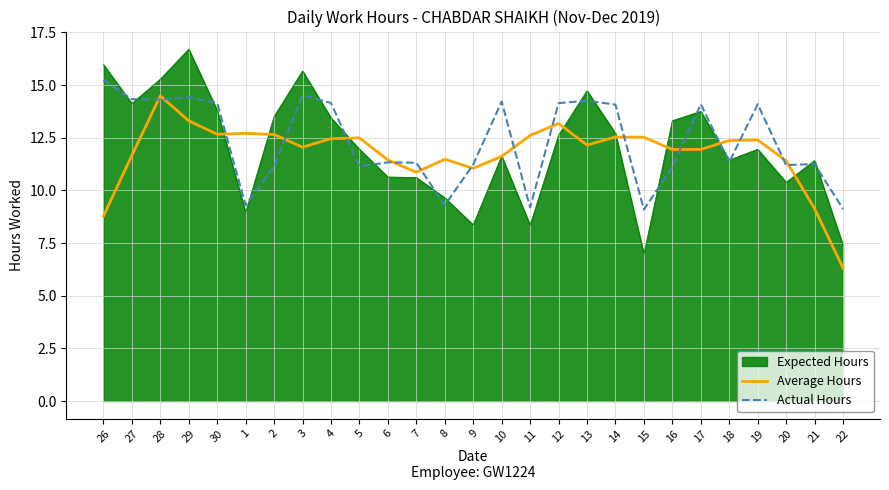

What is the difference between the maximum and minimum values in the Average Hours series?

8.2